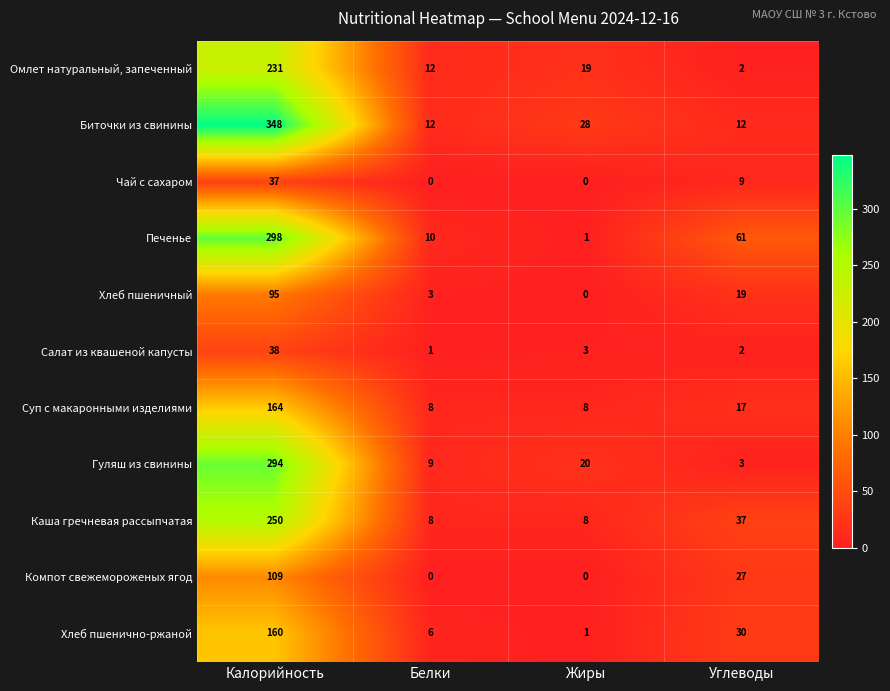

What is the difference between the maximum and minimum values in the Суп с макаронными изделиями series?

156